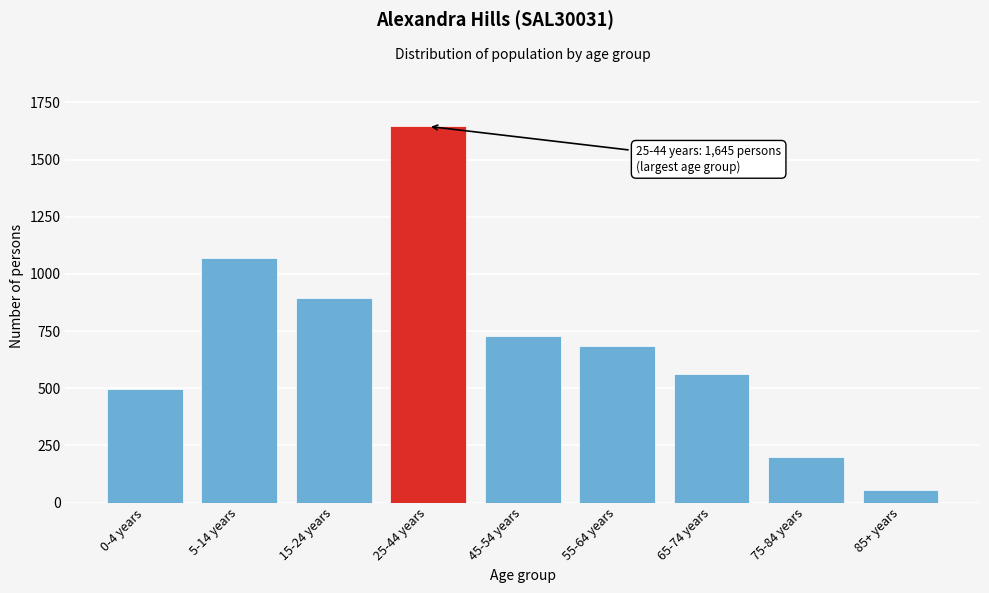

Reading left to right, transcribe all the data shown in this chart.

496	1070	894	1645	727	683	564	201	53